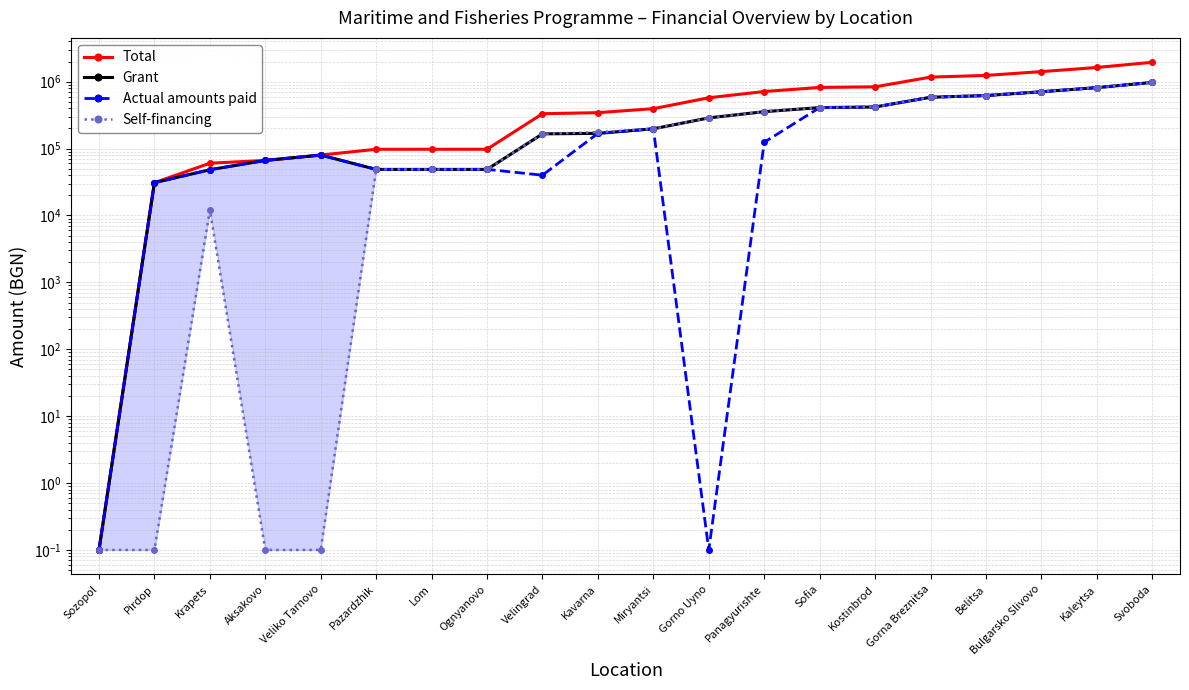

True or false: Actual amounts paid and Grant intersect in this chart.

False